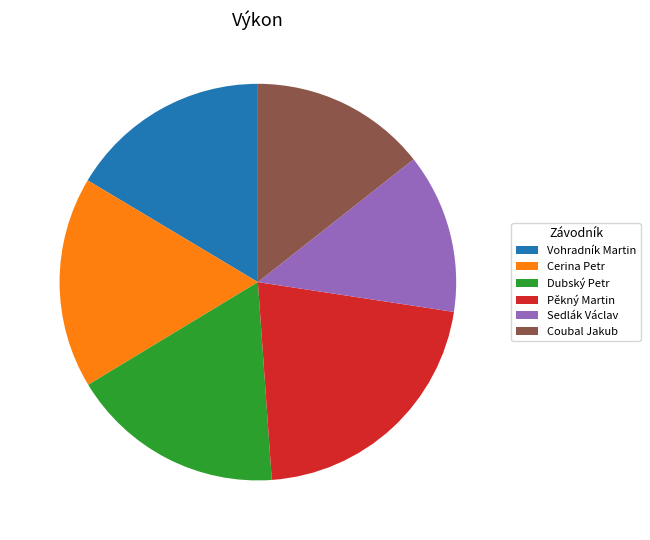

Does any single category account for the majority?

No